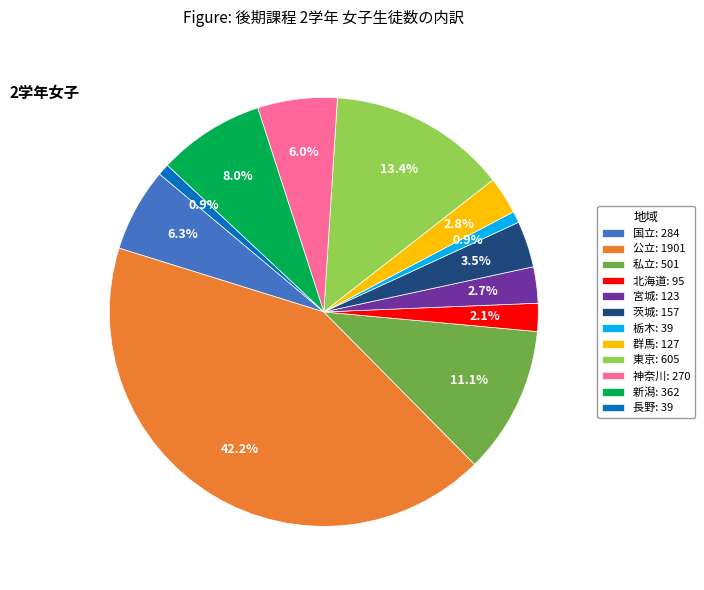

To the nearest percent, what is the difference between the 神奈川 and 栃木 slice percentages?

5%